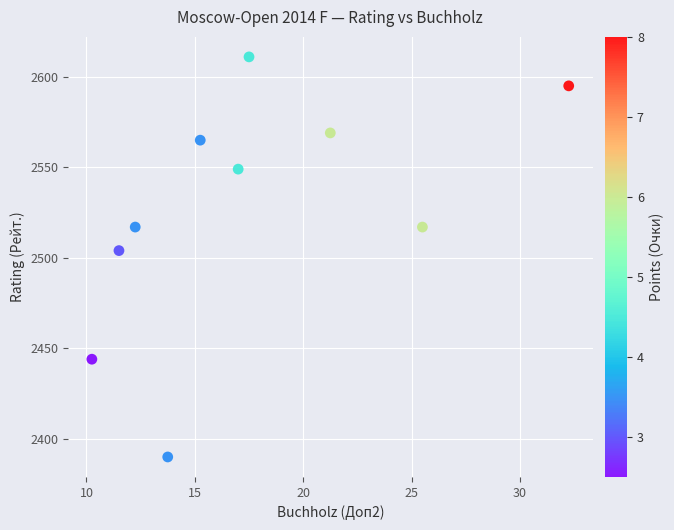

What Y value in the scatter plot is closest to 2500?

2504